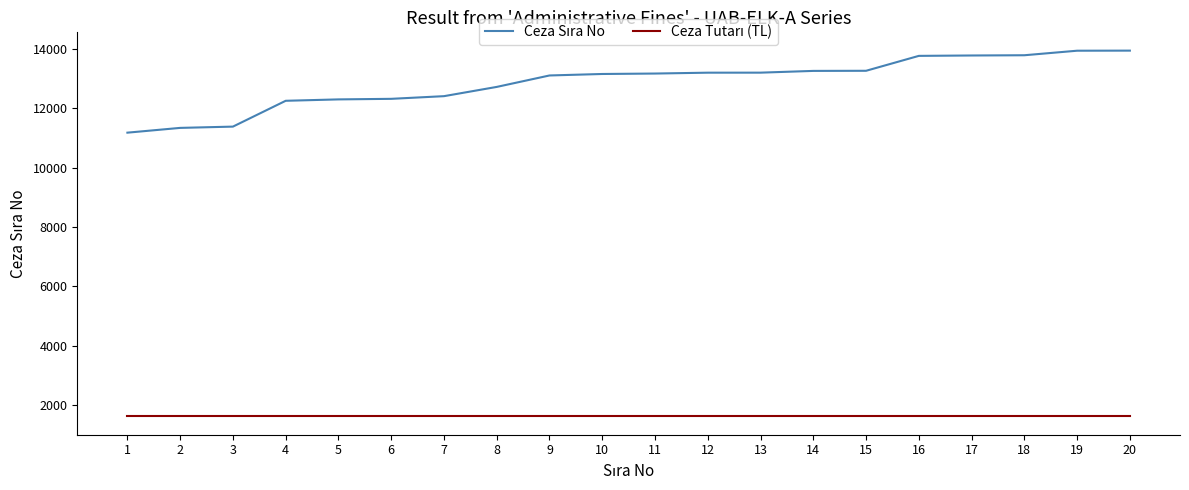

What is the total value across all series at 5?

13909